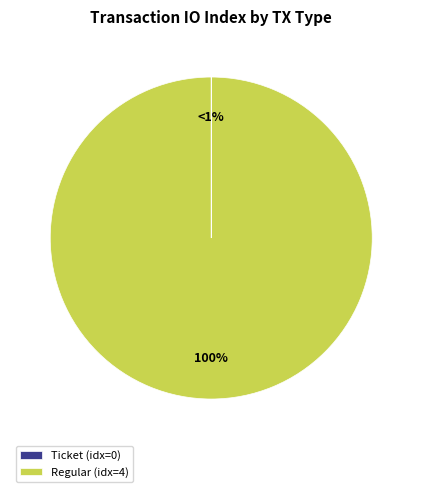

How many segments does this pie chart have?

2